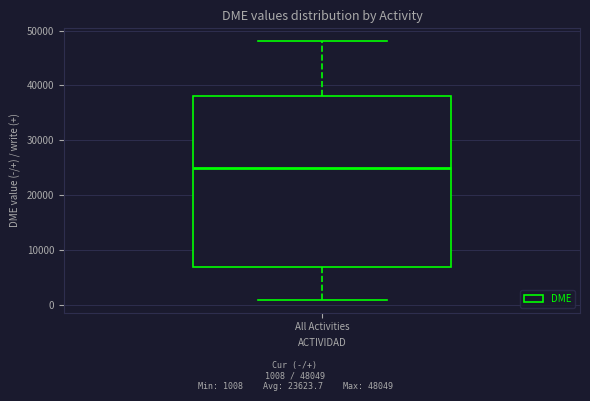

Transcribe this box plot: give where the median line is, the range the box spans, and where the two whiskers end, as read against the y-axis. The values are not printed on the chart, so give them approximately, as read against the axis.

median 25000, box 7000 to 38000, whiskers 1000 to 48000